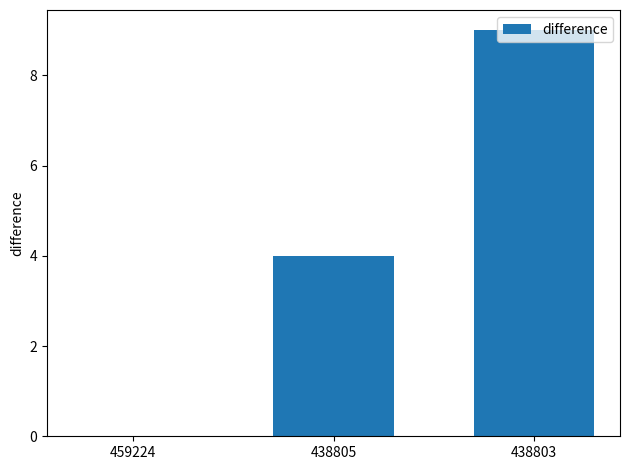

The value at 459224 is 0. True or false?

True